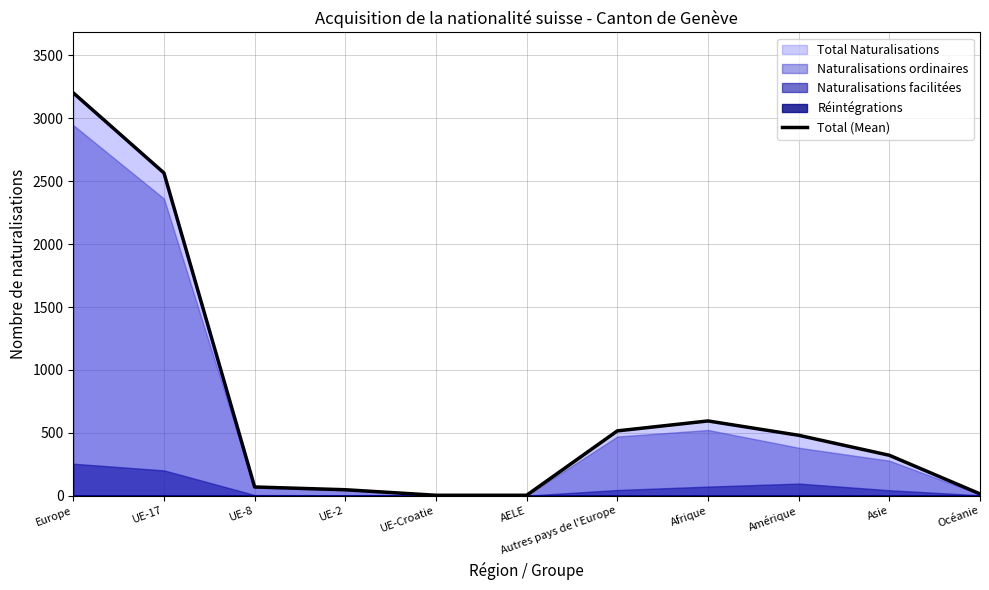

How many categories are shown in the chart?

11